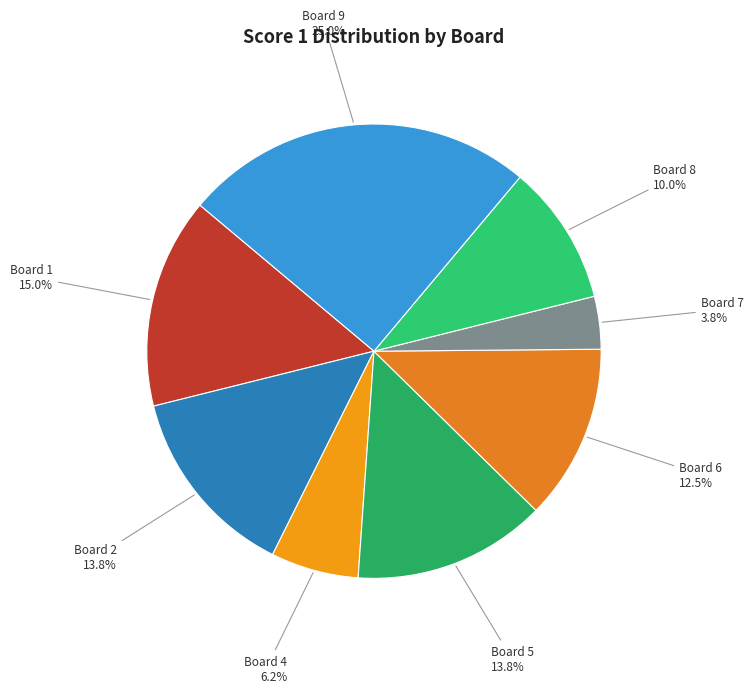

Does Board 9 represent more than half of the total?

No